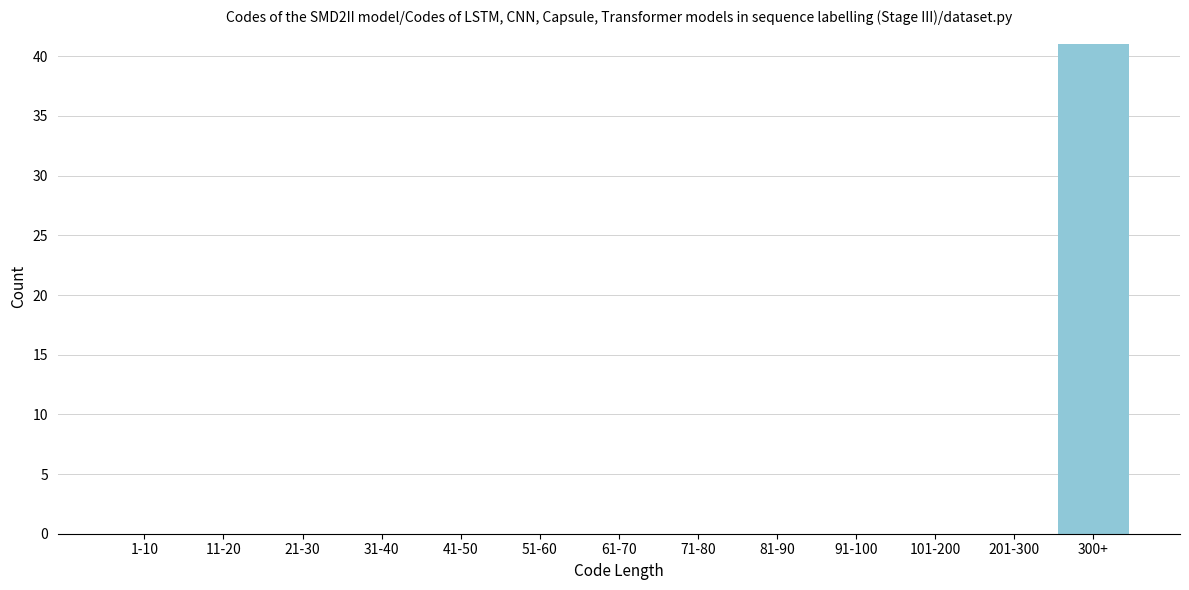

Reading left to right, transcribe all the data shown in this chart.

1-10=0	11-20=0	21-30=0	31-40=0	41-50=0	51-60=0	61-70=0	71-80=0	81-90=0	91-100=0	101-200=0	201-300=0	300+=41